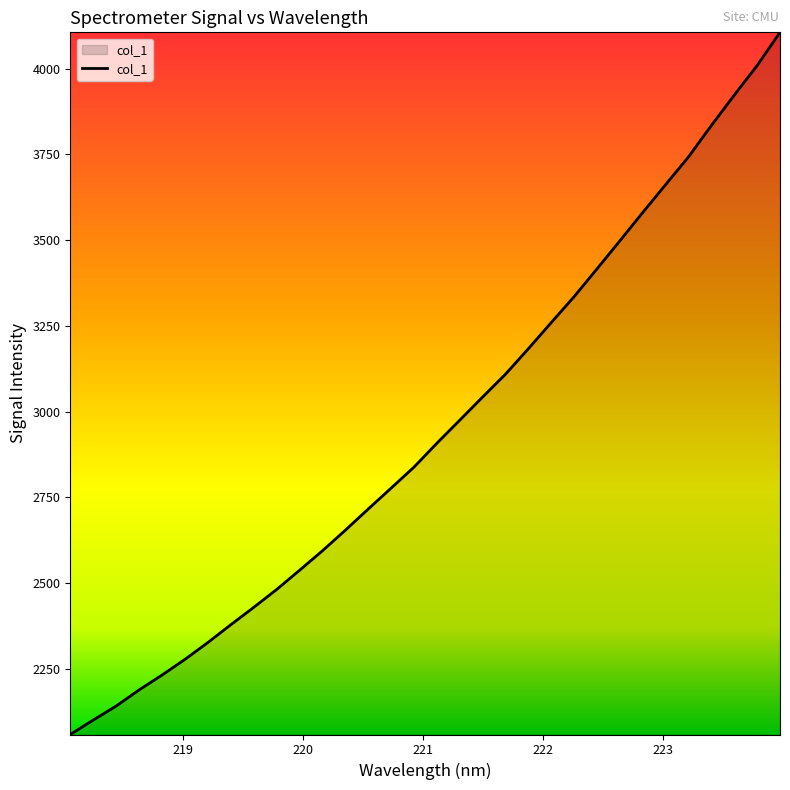

What is the greatest value displayed?

4106.2